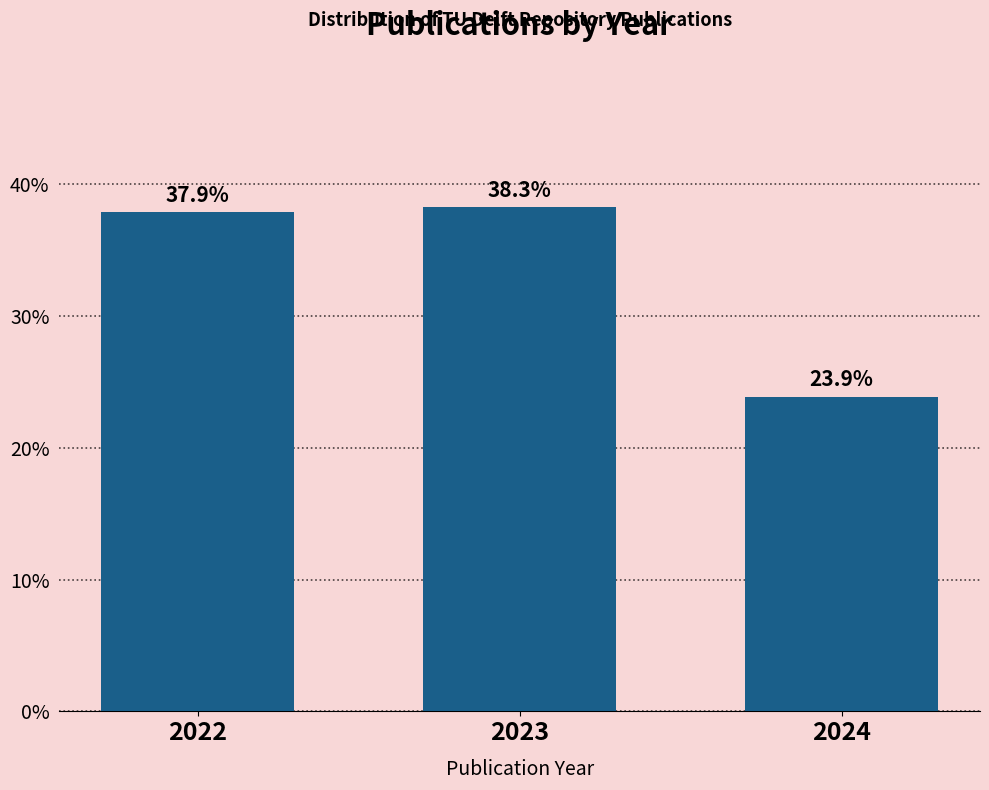

Reading right to left, transcribe all the data shown in this chart.

23.9	38.3	37.9